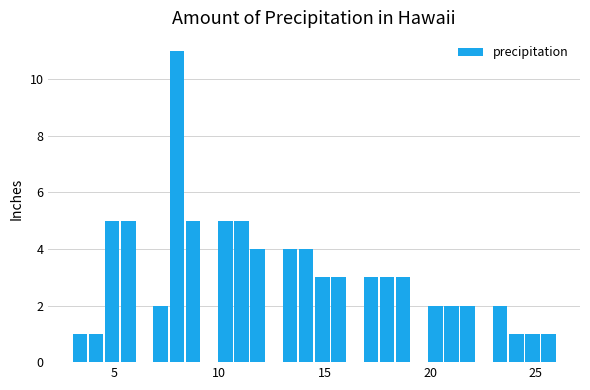

Around what value on the x-axis is the tallest bar? Give the approximate position of its centre, as read against the axis.

8.0